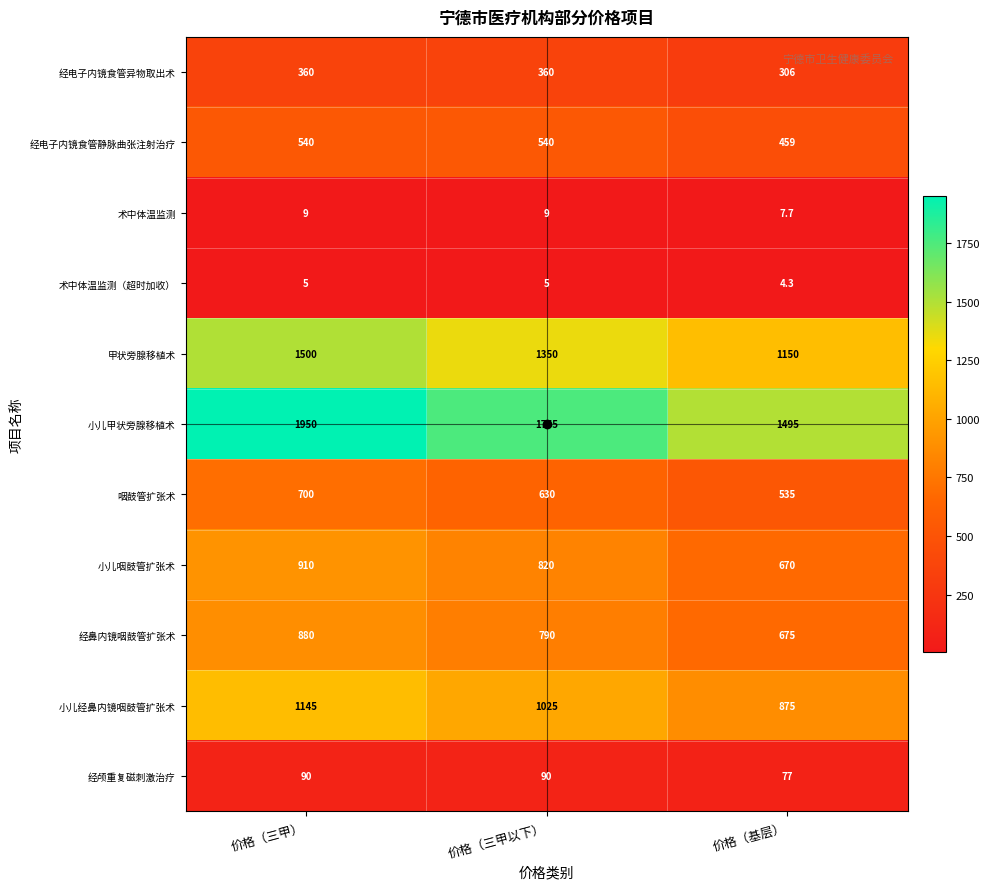

What is the average value of the 甲状旁腺移植术 series?

1333.3